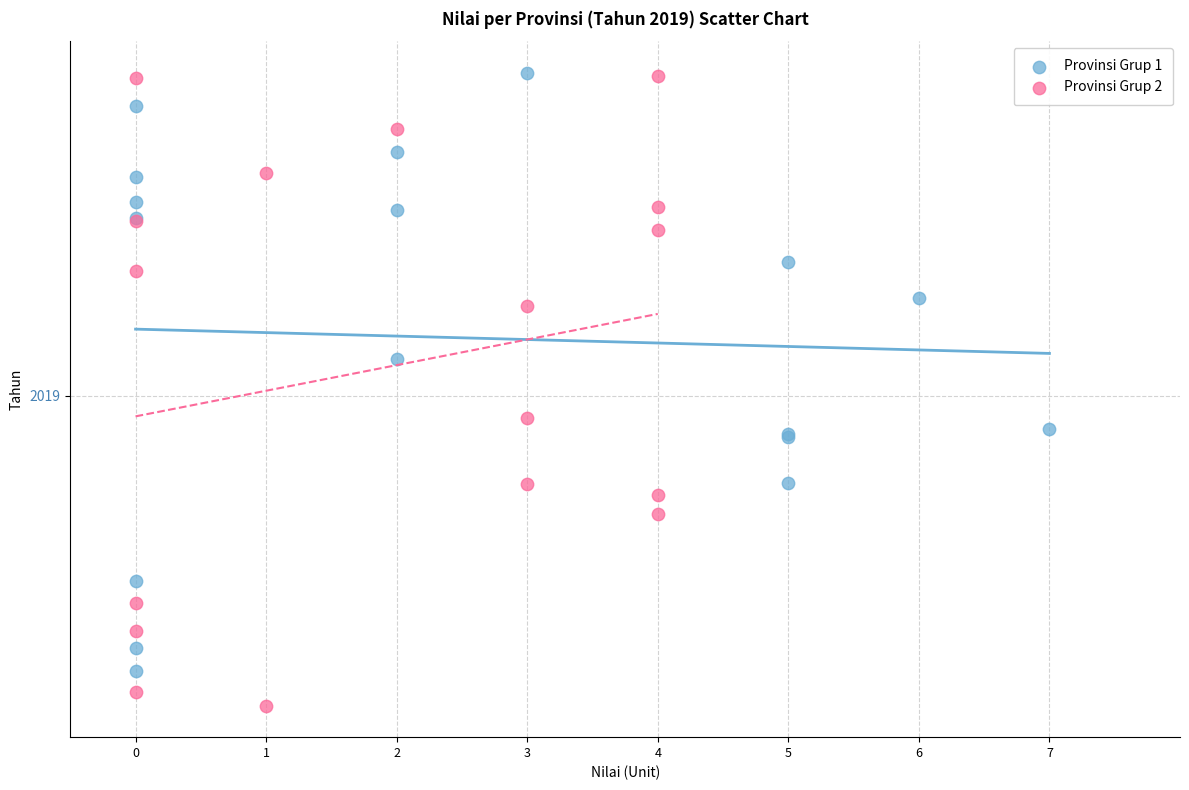

What are all the series names shown in the legend?

Provinsi Grup 1, Provinsi Grup 2